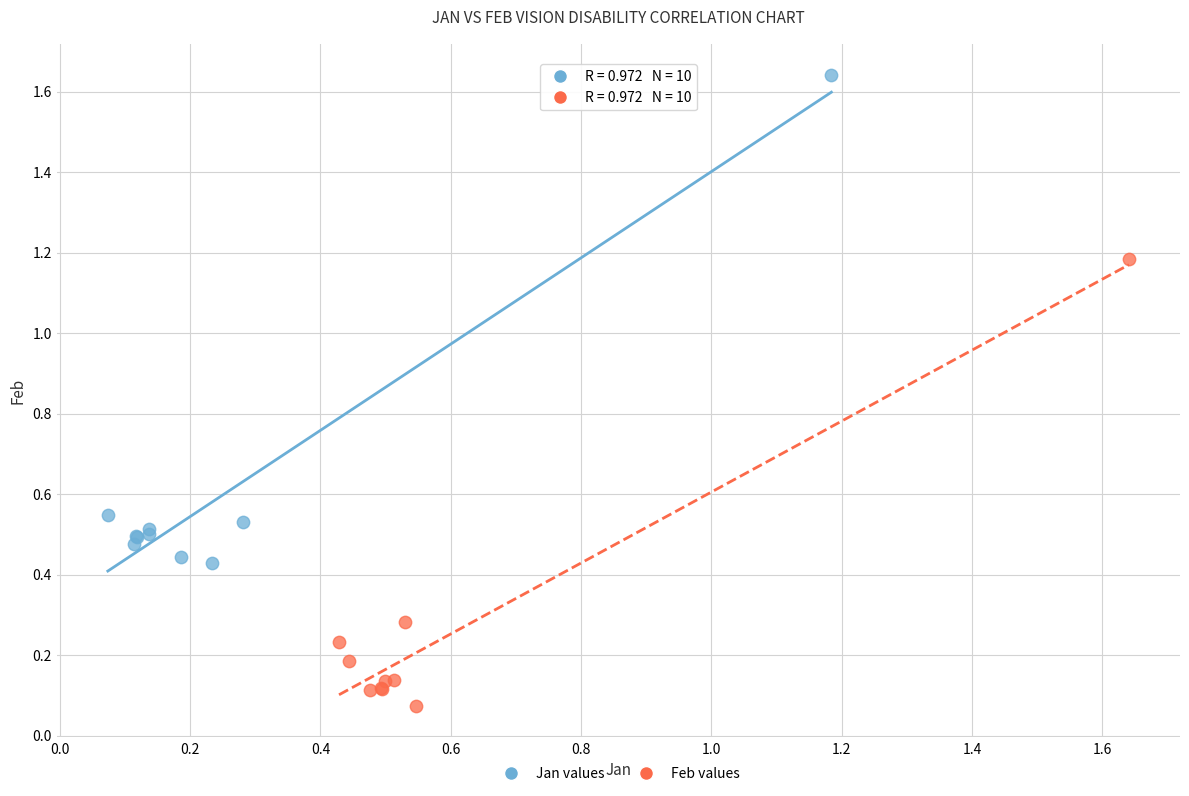

Which series contains the lowest Y value?

Feb values